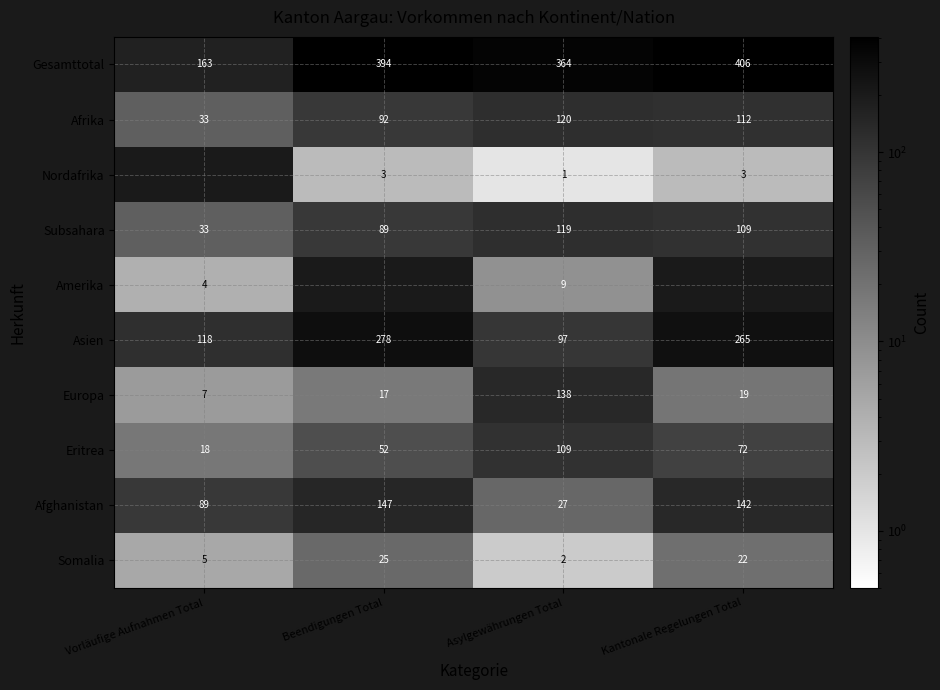

At how many categories does at least one series exceed 283?

3